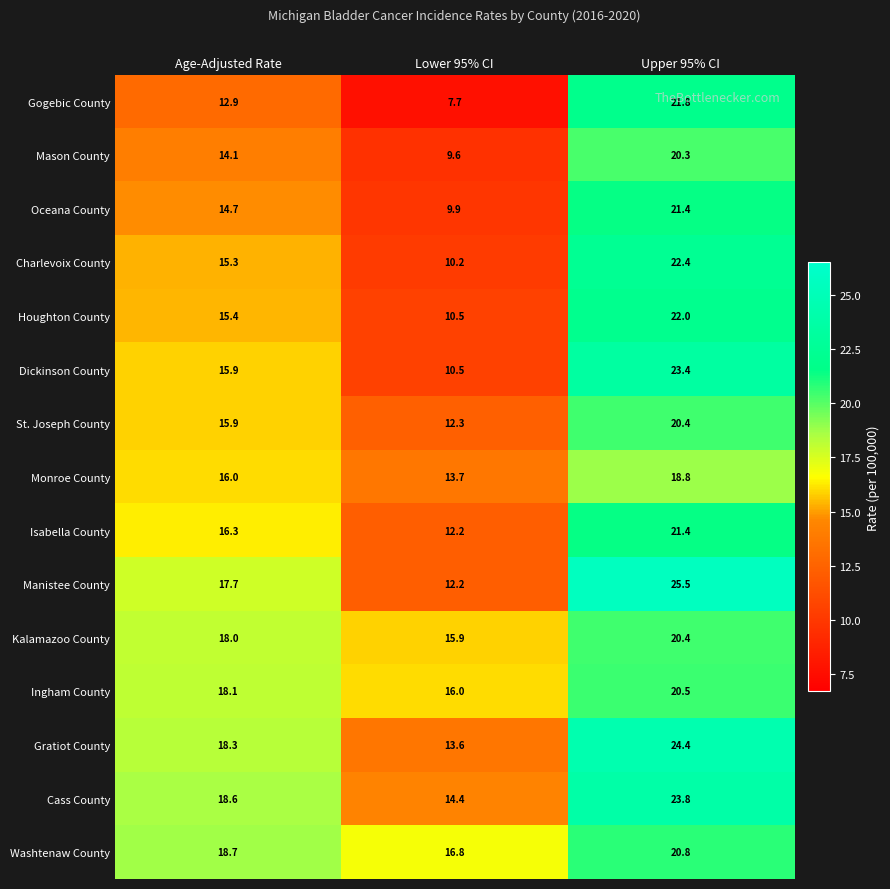

Between Age-Adjusted Rate and Upper 95% CI, which series saw the biggest shift?

Gogebic County